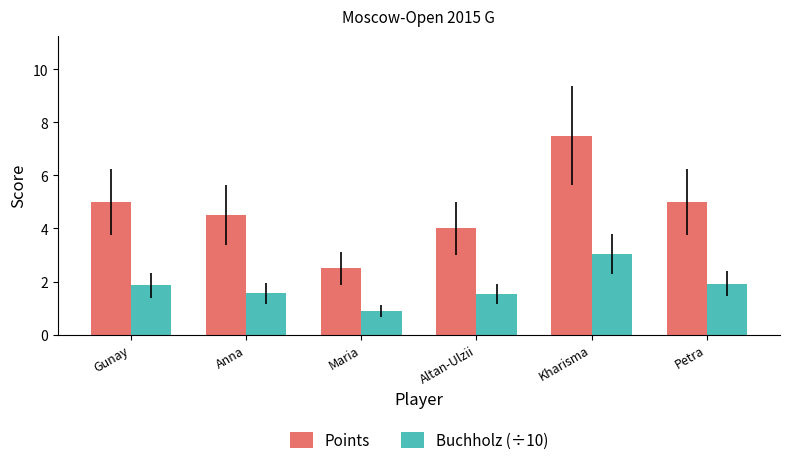

True or false: Points has a value of 8.0 at Petra.

False